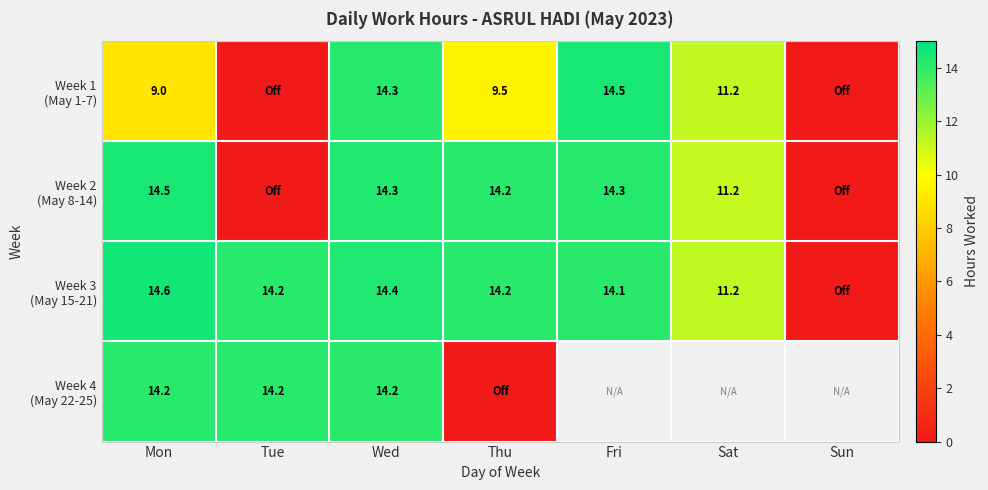

True or false: Week 3 (May 15-21) has a value of 14.6 at Mon.

True